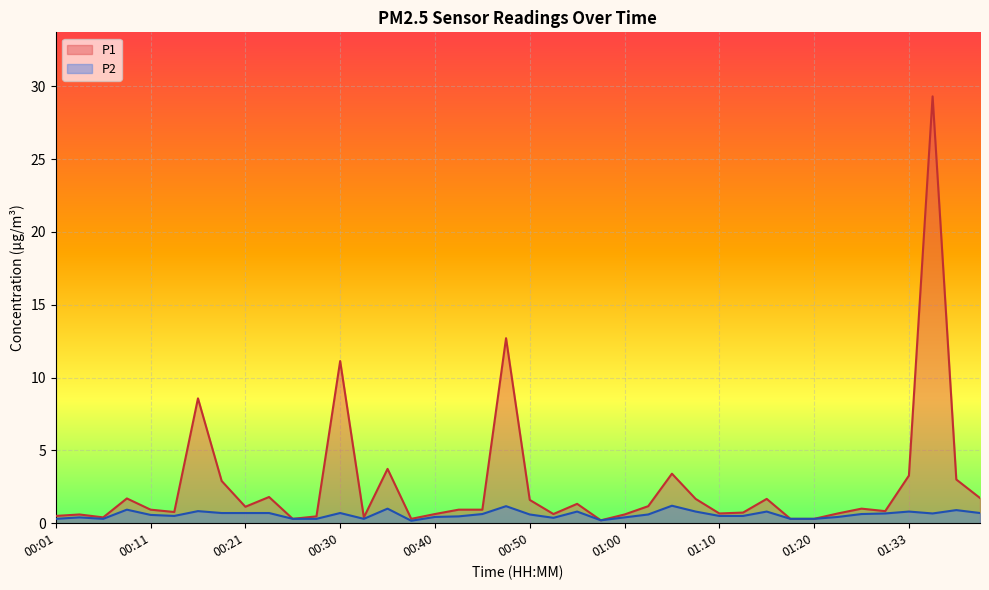

How many categories are shown in the chart?

40